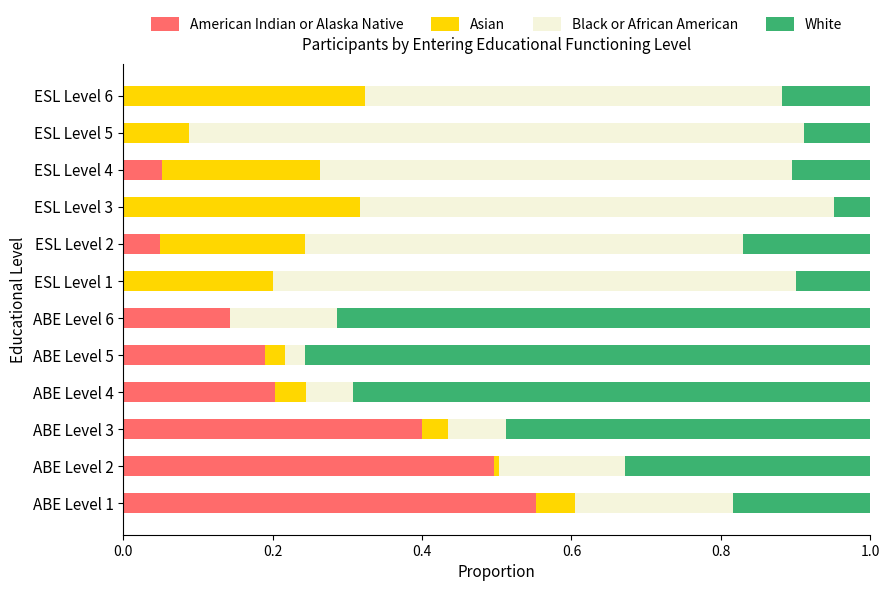

What is the total value across all series at ESL Level 6?

1.0